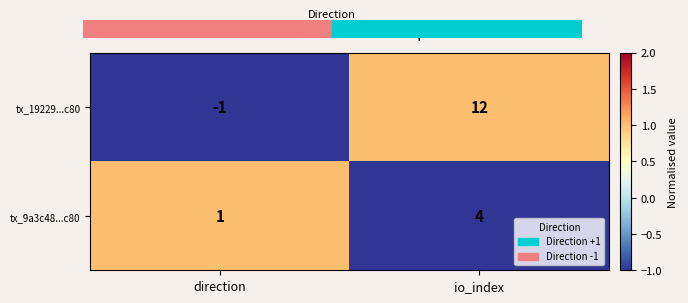

What is the maximum value for tx_9a3c48...c80?

4